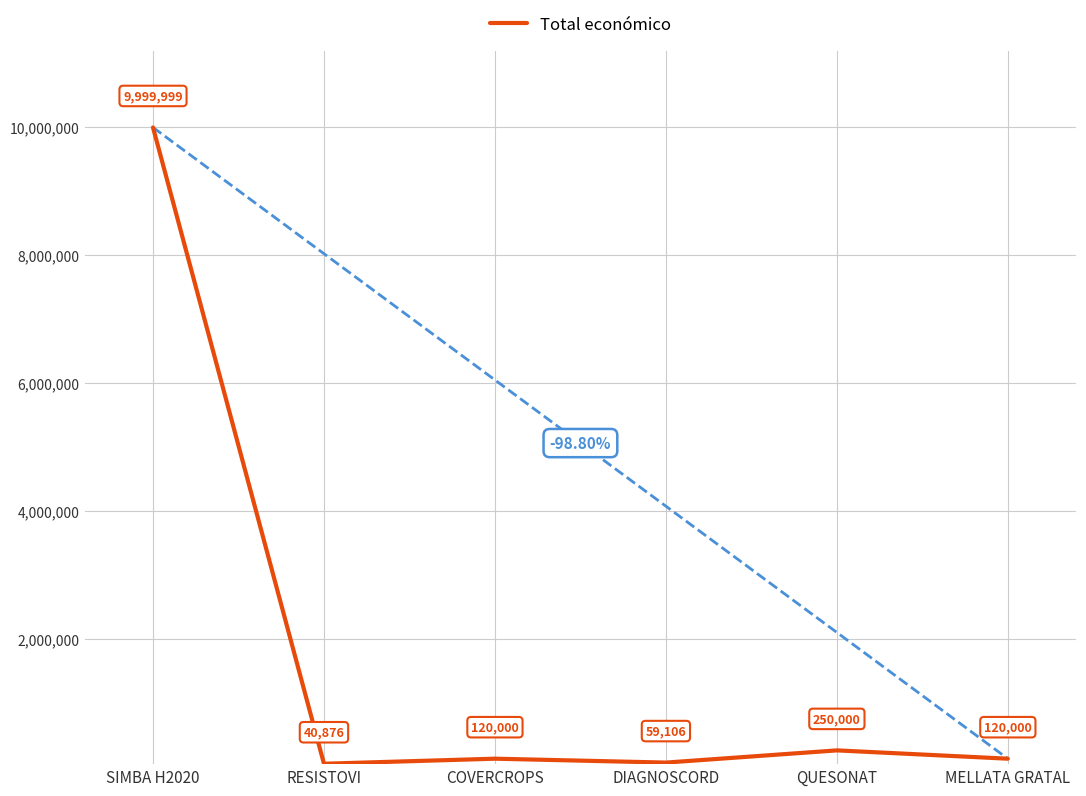

At which label does the data first exceed 120000?

SIMBA H2020